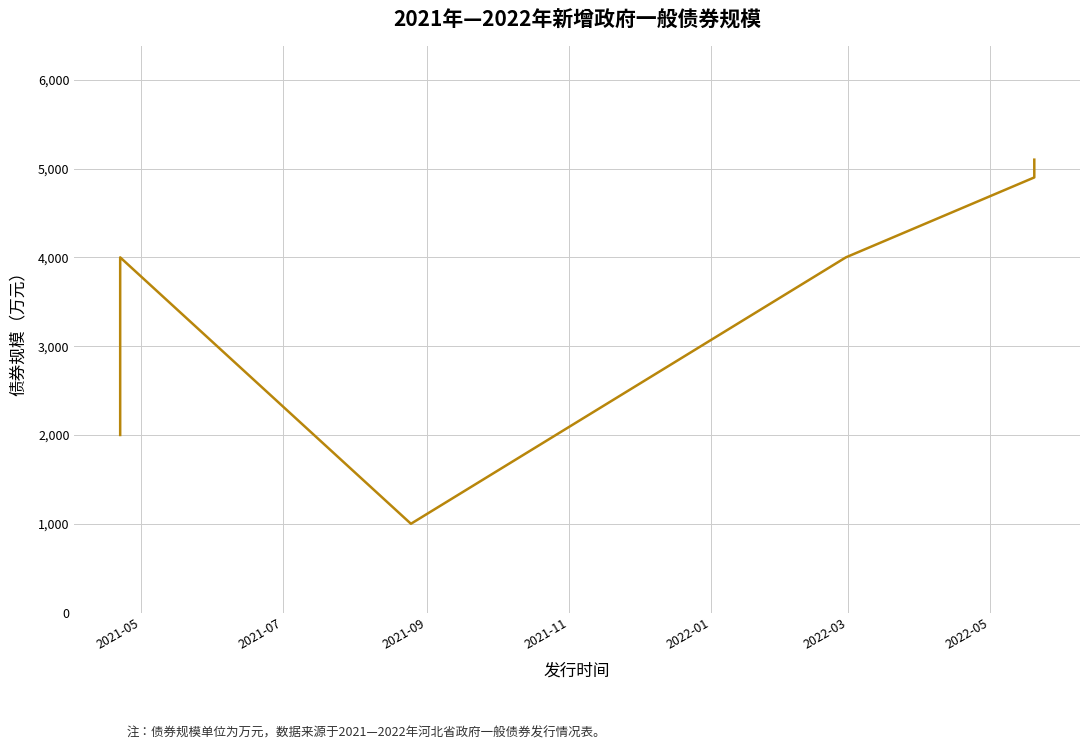

Count the number of categories in the chart.

6